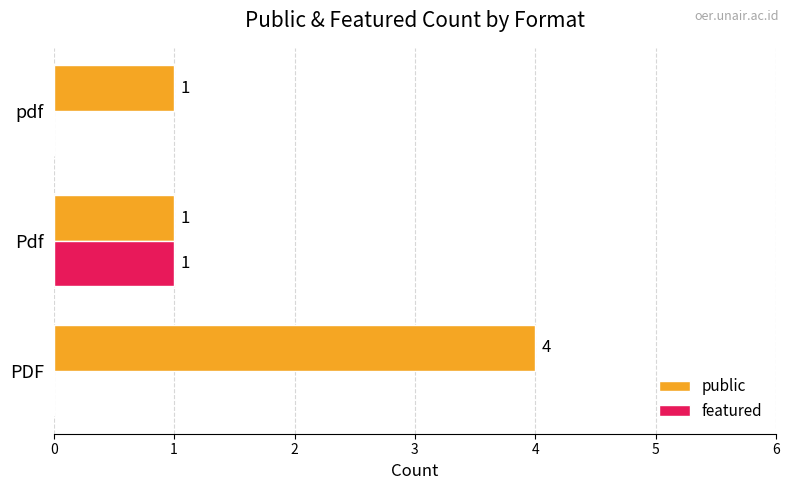

What is the sum of all featured values?

1